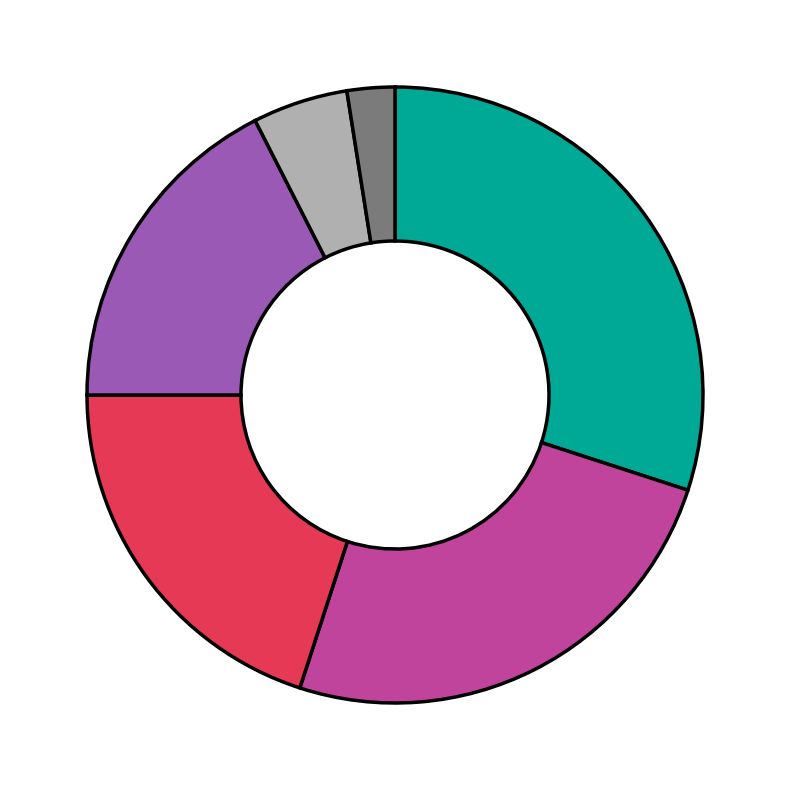

Is there a majority slice in this chart?

No